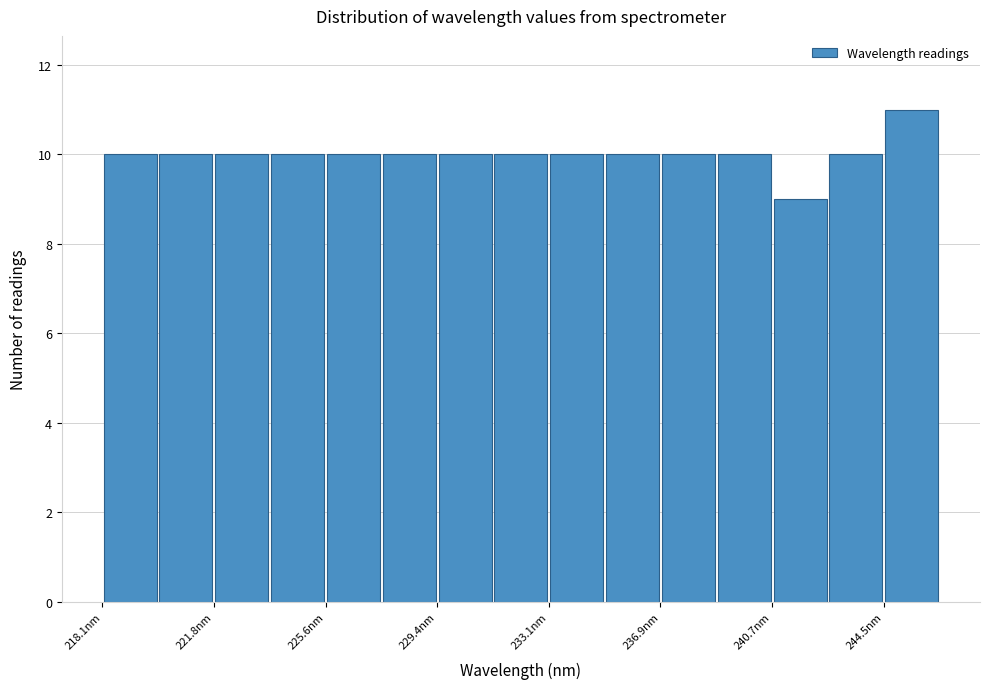

Read against the x-axis, roughly where is the centre of the tallest bar?

245.5